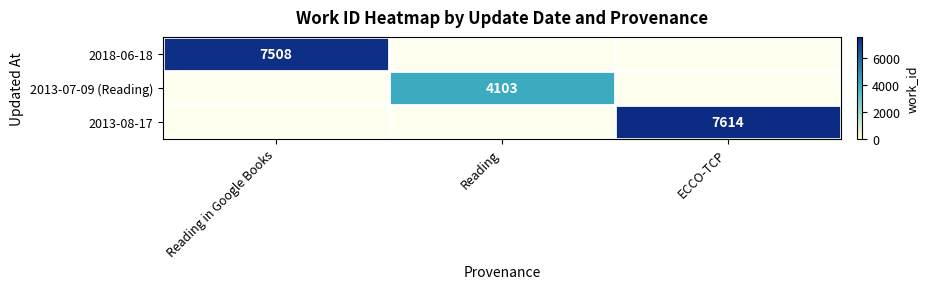

The value of 2018-06-18 at Reading in Google Books is 7508. True or false?

True